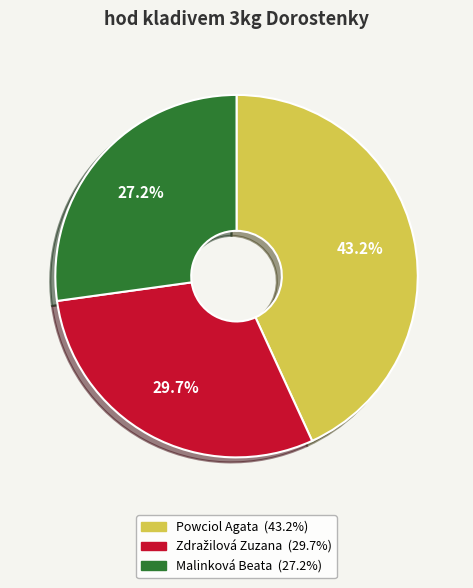

Count the number of slices in the pie.

3